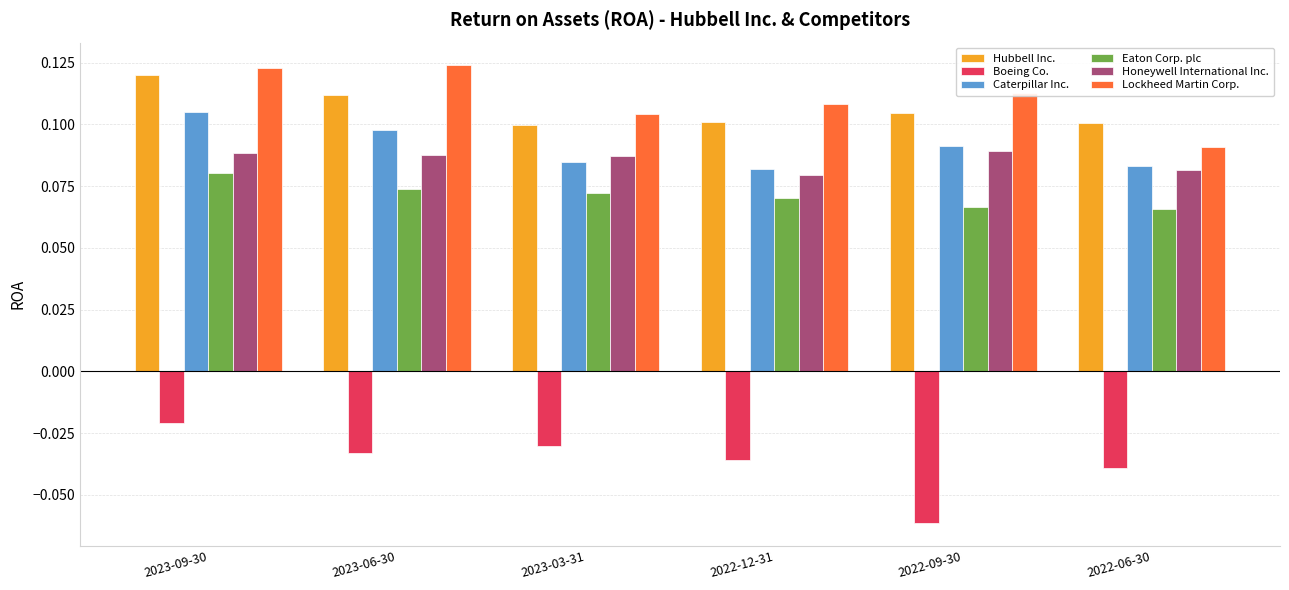

The value of Lockheed Martin Corp. at 2022-09-30 is 0.1. True or false?

True